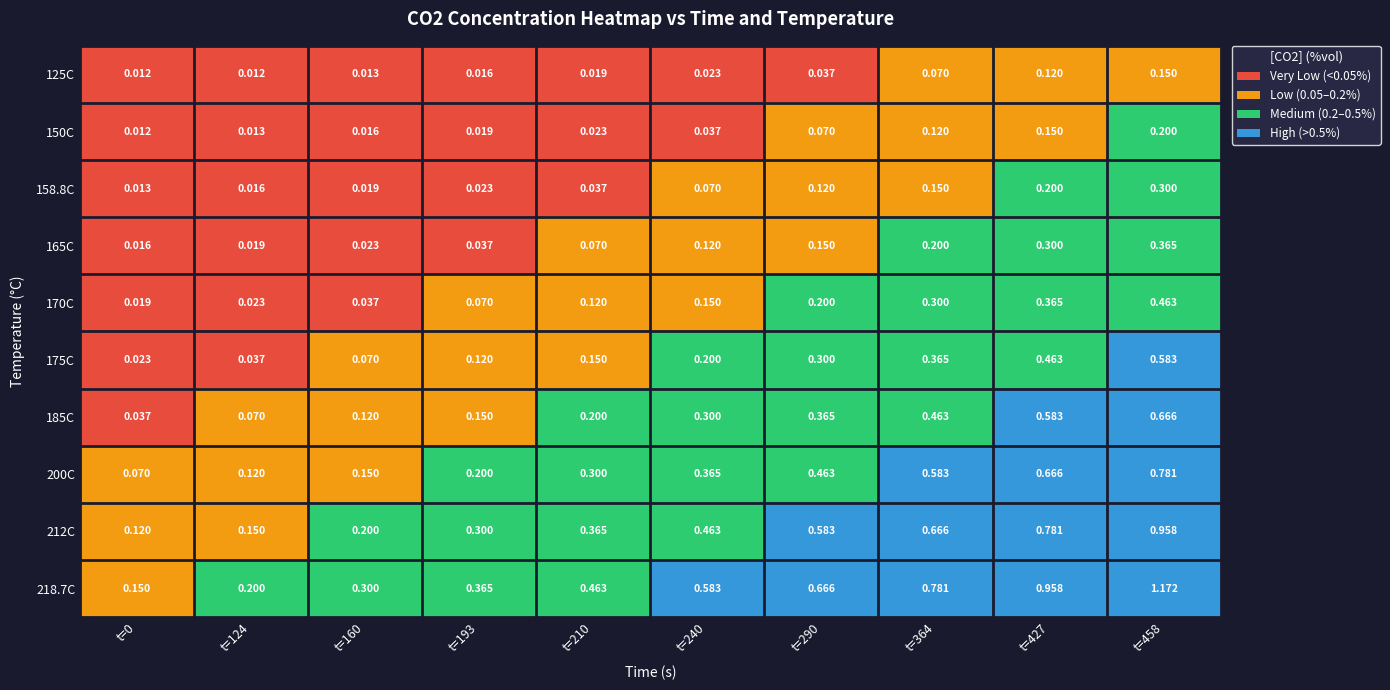

Count the number of data series in this chart.

10